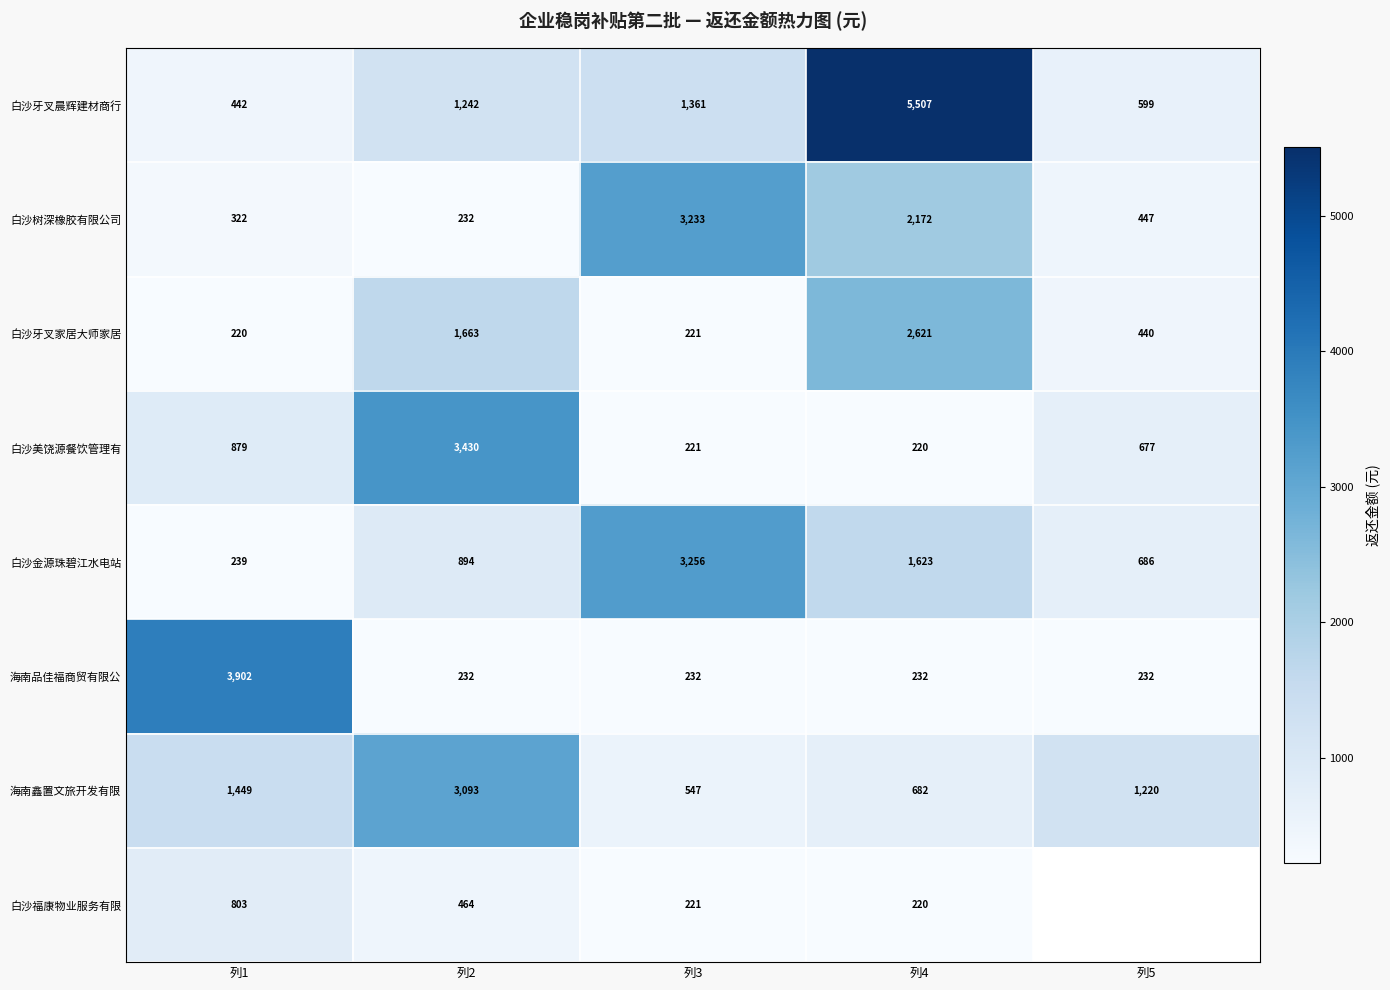

The value of 海南品佳福商贸有限公 at 列2 is 96.4. True or false?

False